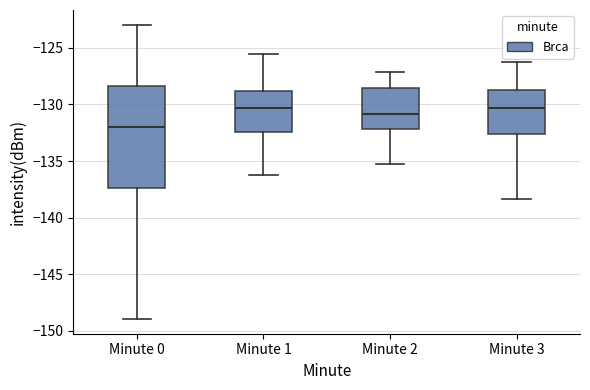

Reading left to right, transcribe this box plot: for each box, give where its median line is, the range the box spans, and where its two whiskers end, as read against the y-axis. The values are not printed on the chart, so give them approximately, as read against the axis.

Minute 0: median -132.0, box -137.5 to -128.5, whiskers -149.0 to -123.0
Minute 1: median -130.5, box -132.5 to -129.0, whiskers -136.0 to -125.5
Minute 2: median -131.0, box -132.0 to -128.5, whiskers -135.5 to -127.0
Minute 3: median -130.5, box -132.5 to -128.5, whiskers -138.5 to -126.5